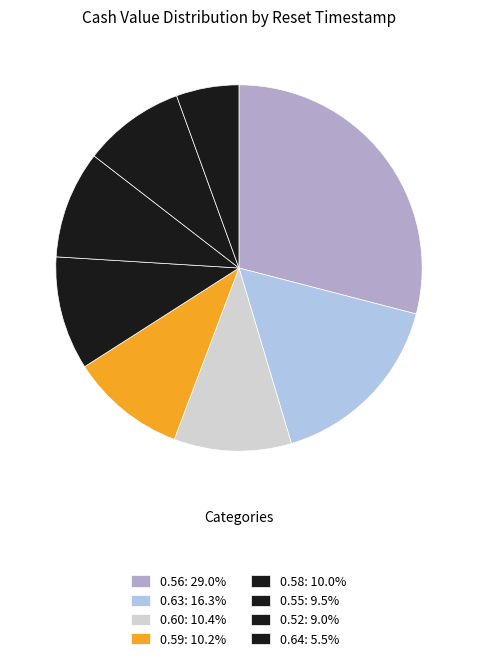

Count the number of slices in the pie.

8